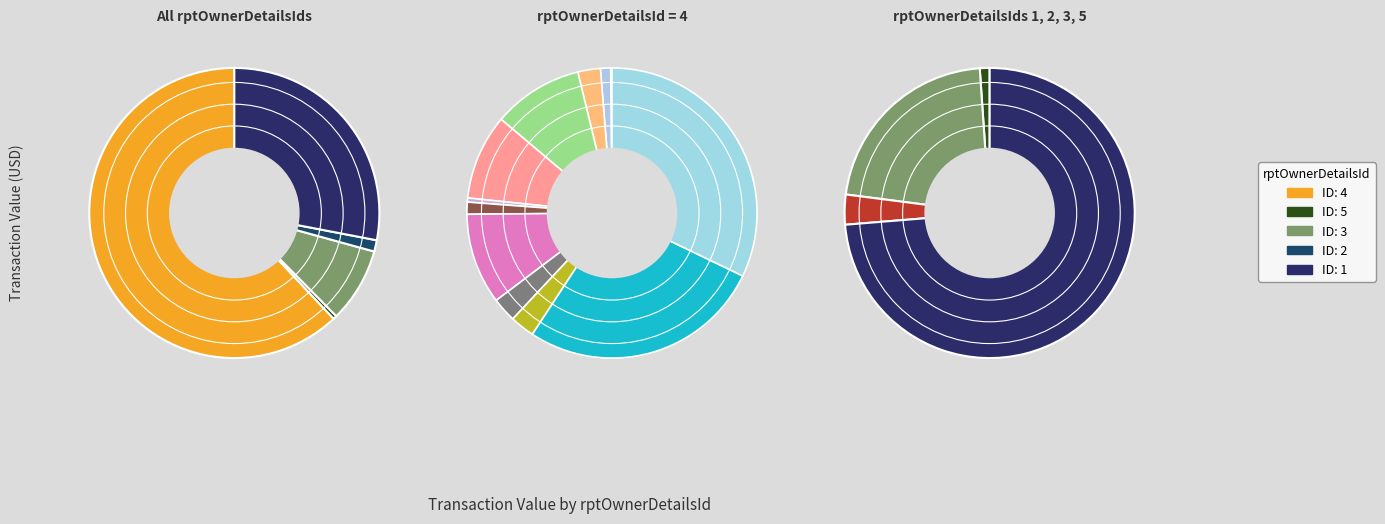

What is the ratio of the value at 1 to the value at 2?

14.2